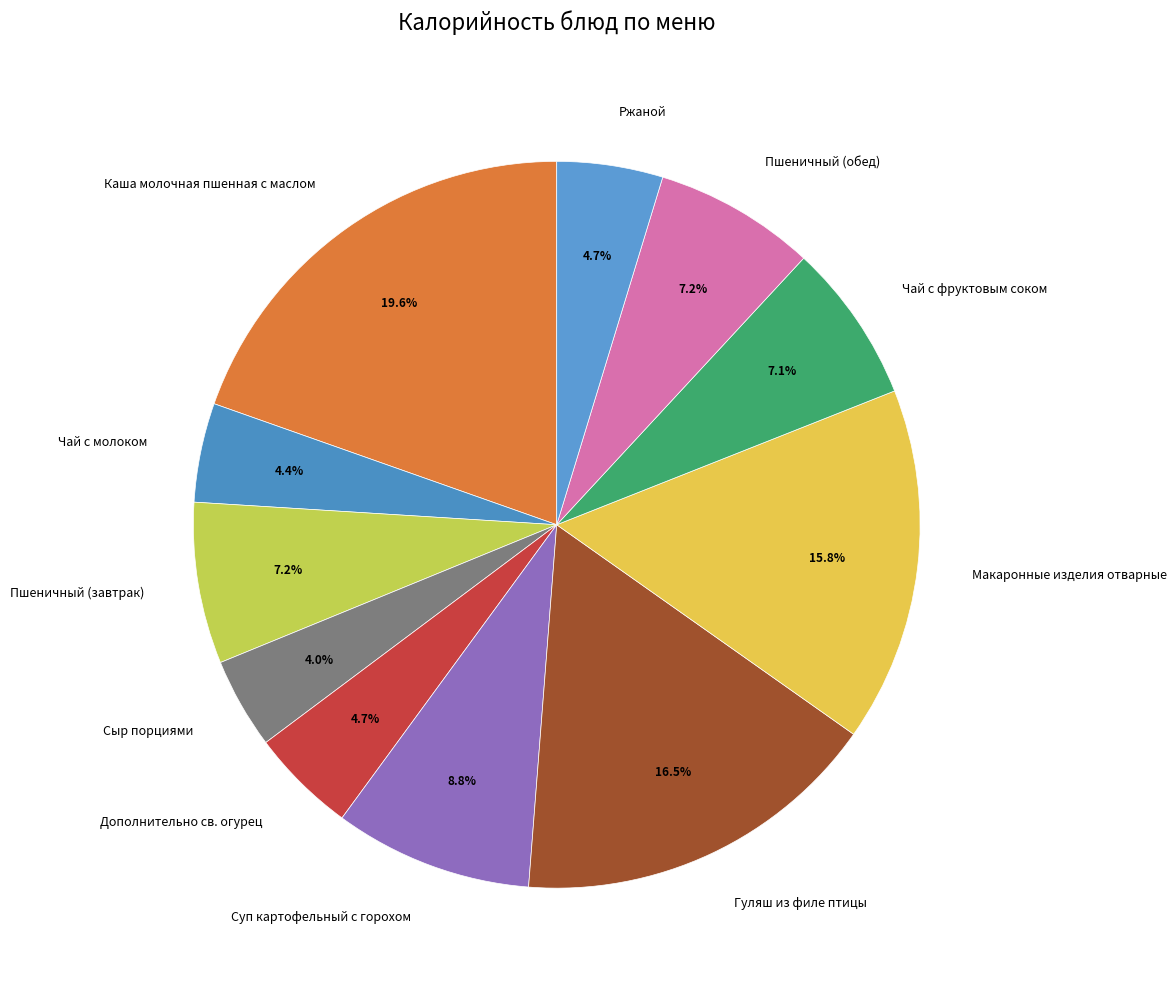

Does any single category account for the majority?

No